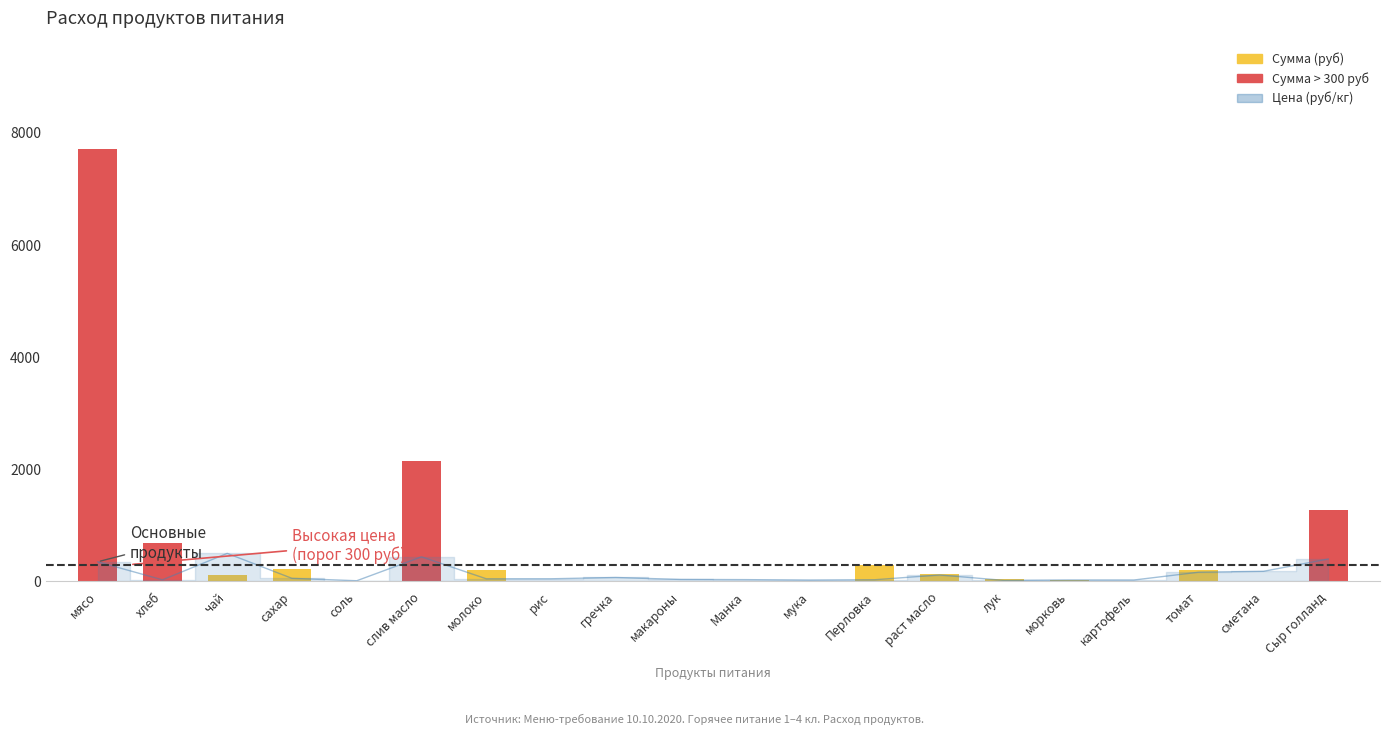

Are the bars horizontal?

No